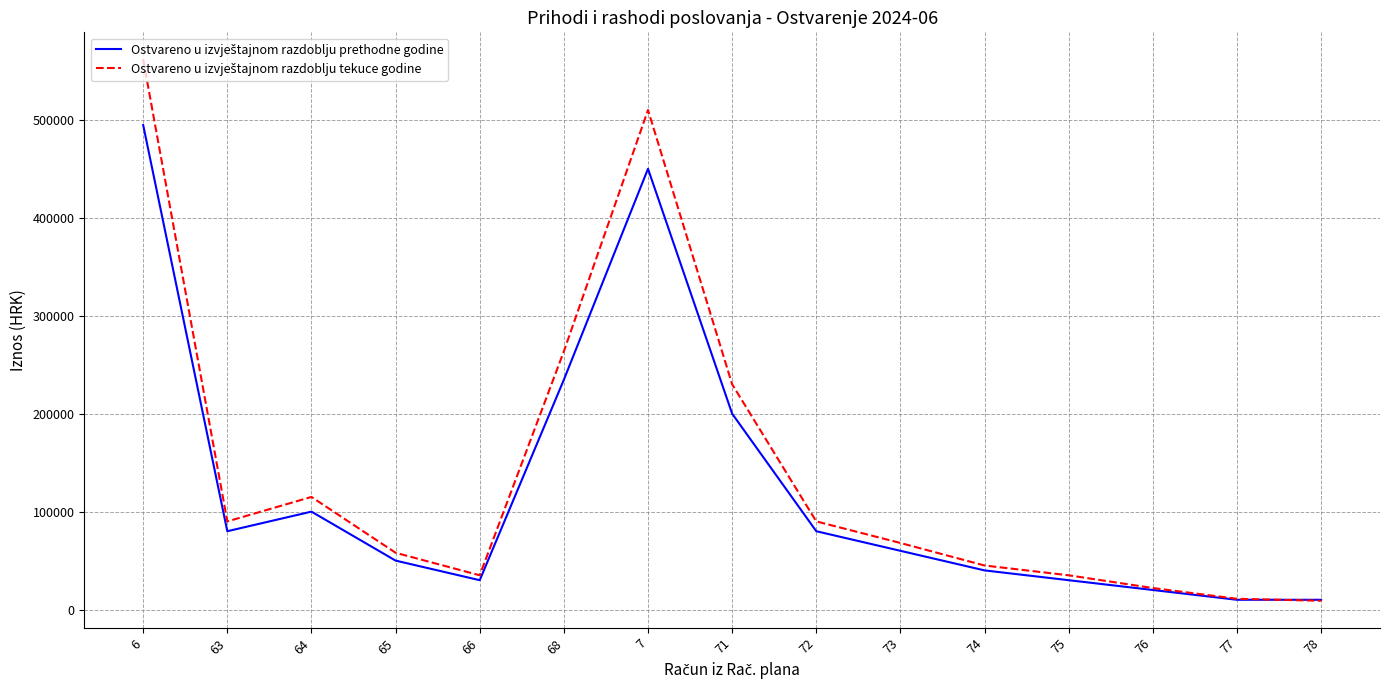

What is the spread (max minus min) of values at 73?

8000.0